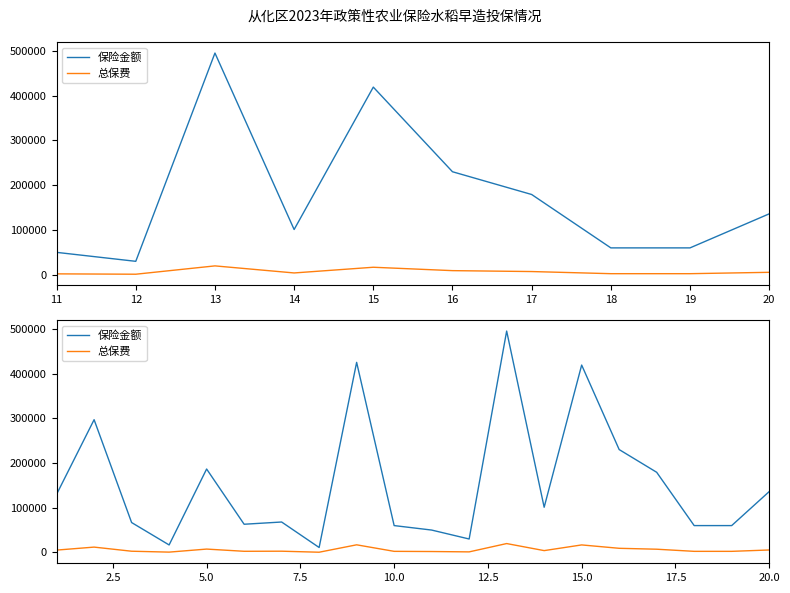

Which series has the largest total across all categories?

保险金额